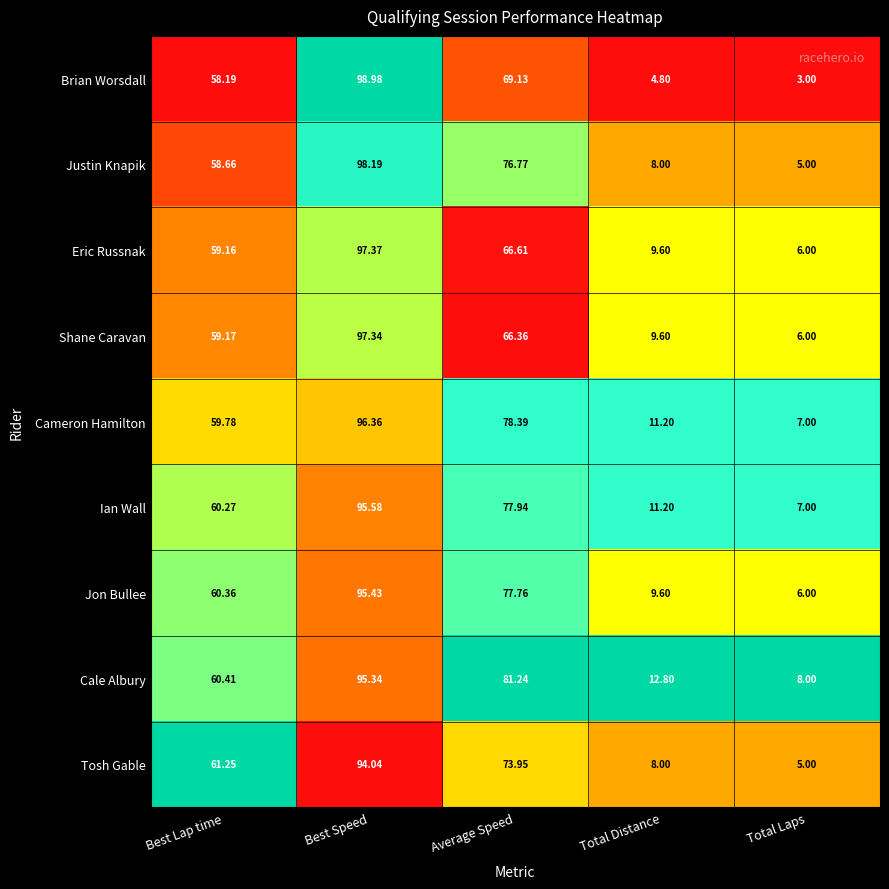

Which series changed the most between Best Lap time and Total Laps?

Tosh Gable